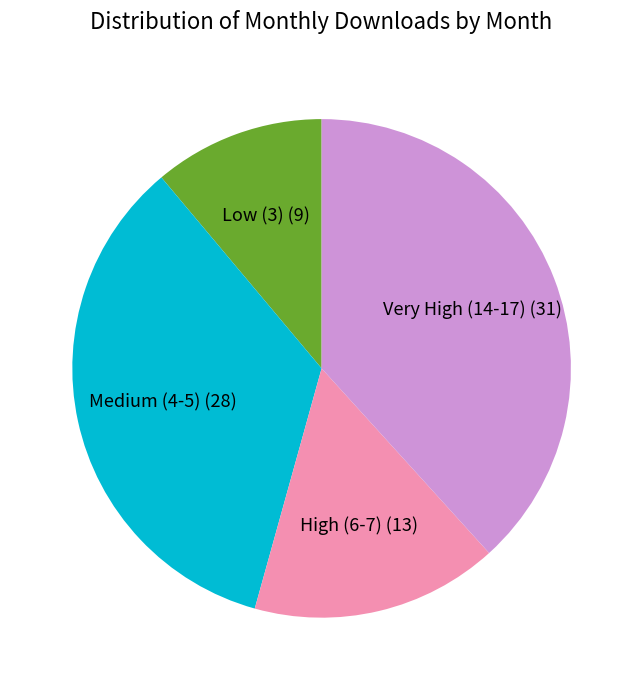

How many slices are in this pie chart?

4